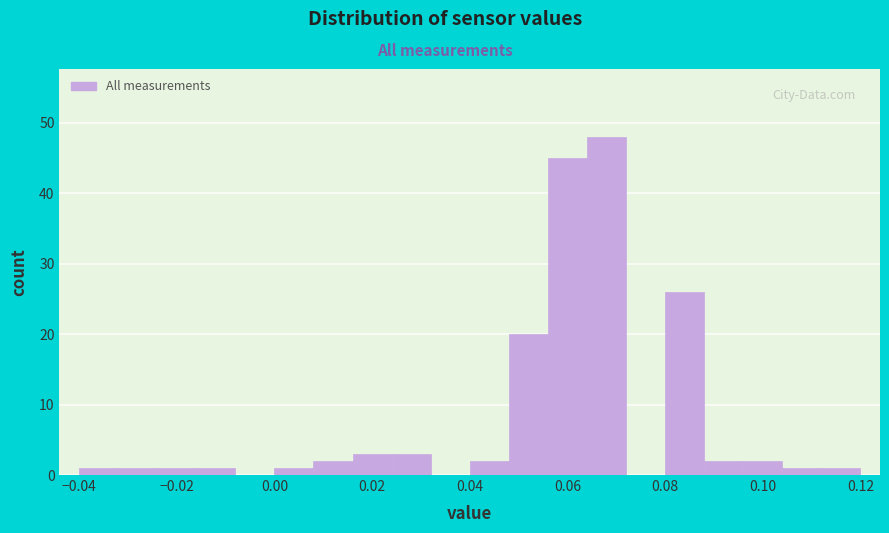

Reading left to right, list every bar in this chart as the range it spans on the x-axis followed by its height. The values are not printed on the chart, so give them approximately, as read against the axis.

-0.040 to -0.032: 1
-0.032 to -0.024: 1
-0.024 to -0.016: 1
-0.016 to -0.008: 1
-0.008 to 0.000: 0
0.000 to 0.008: 1
0.008 to 0.016: 2
0.016 to 0.024: 3
0.024 to 0.032: 3
0.032 to 0.040: 0
0.040 to 0.048: 2
0.048 to 0.056: 20
0.056 to 0.064: 45
0.064 to 0.072: 48
0.072 to 0.080: 0
0.080 to 0.088: 26
0.088 to 0.096: 2
0.096 to 0.104: 2
0.104 to 0.112: 1
0.112 to 0.120: 1